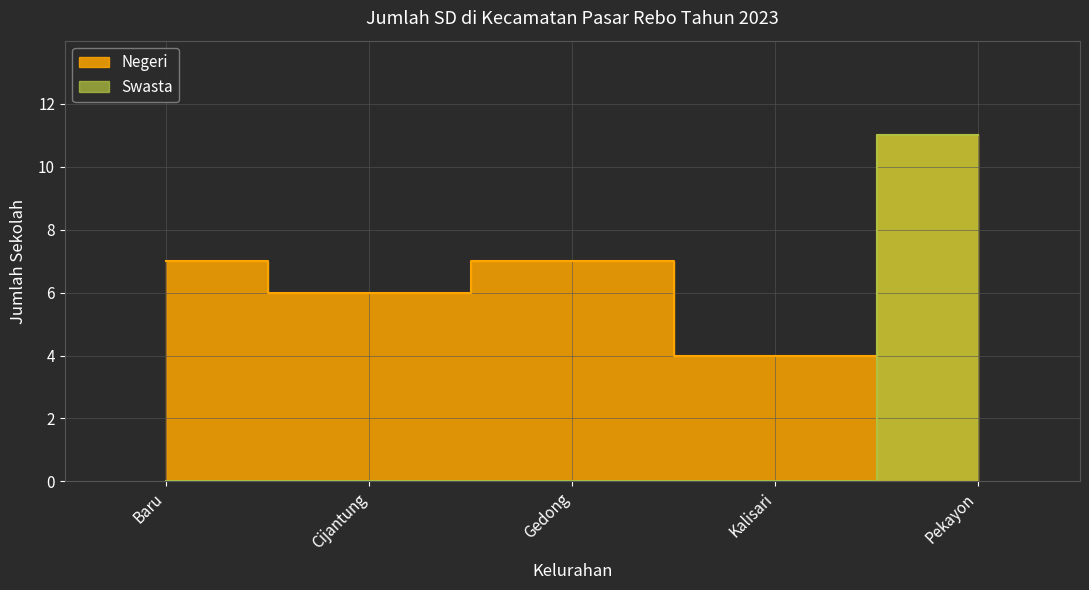

What is the difference between the maximum and minimum values in the Negeri series?

6